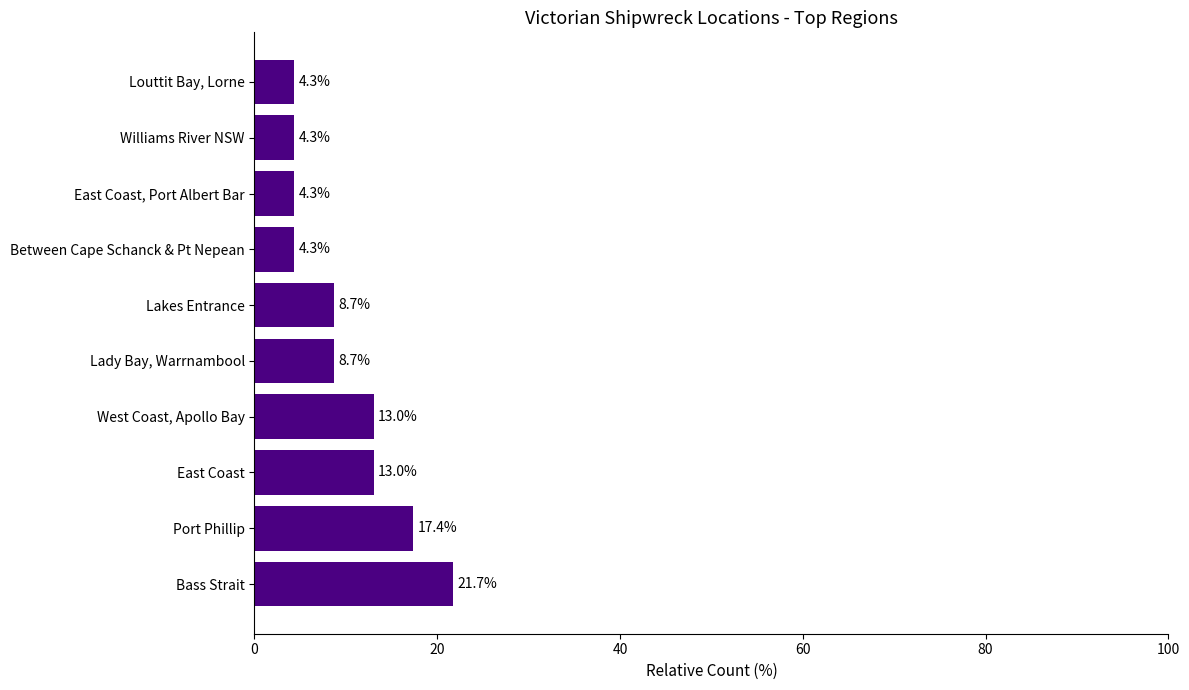

The value at Lady Bay, Warrnambool is 3.4. True or false?

False